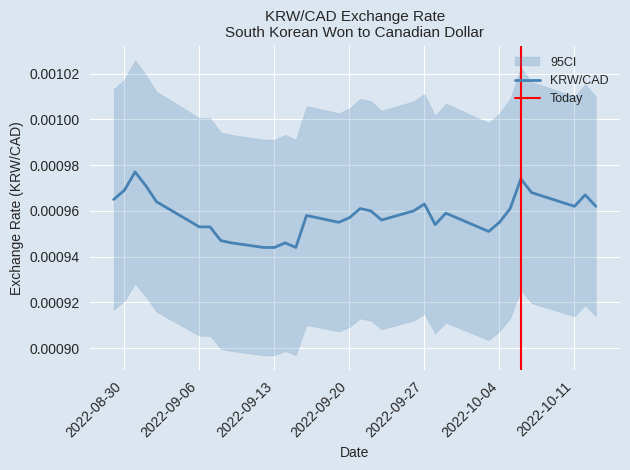

The chart shows a value of 0.0 at 2022-09-26. True or false?

False